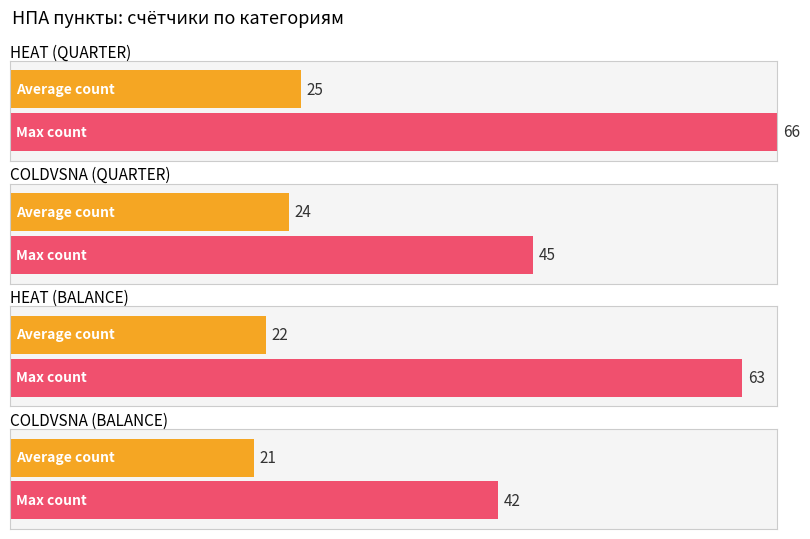

Count the number of categories in the chart.

2